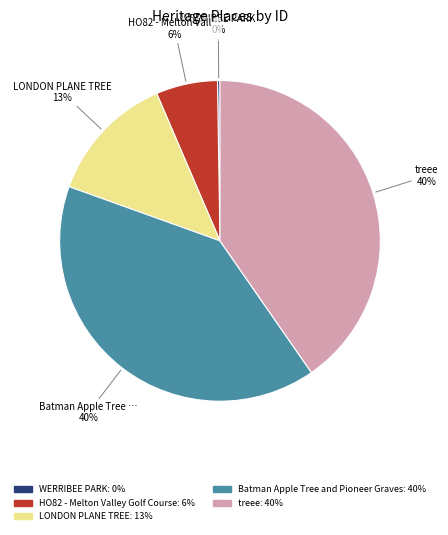

Is there any slice that represents more than half of the pie?

No